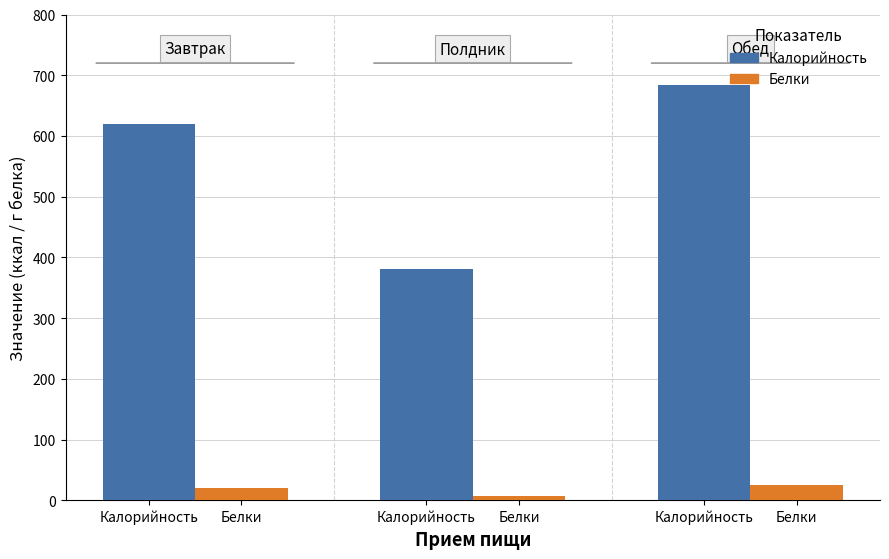

How many bars are there in each group?

2